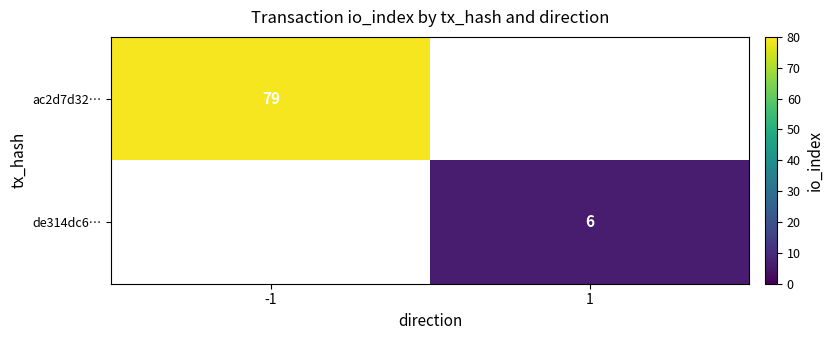

Is the value of de314dc6… at 1 greater than the value of ac2d7d32… at -1?

No